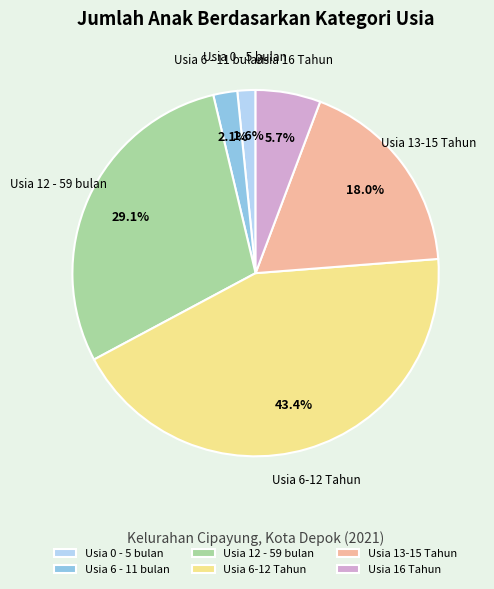

How many slices are in this pie chart?

6